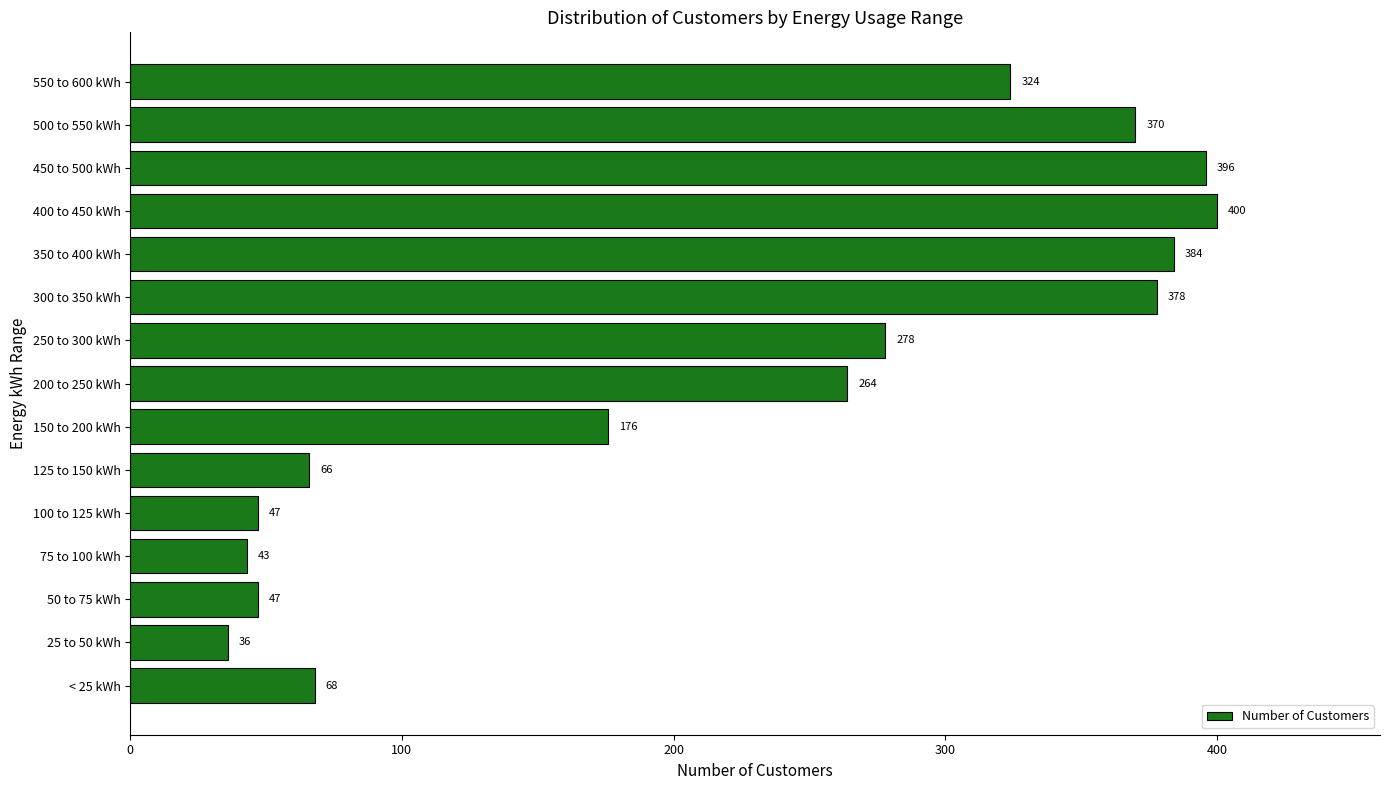

Where is the data nearest to the value 218?

150 to 200 kWh